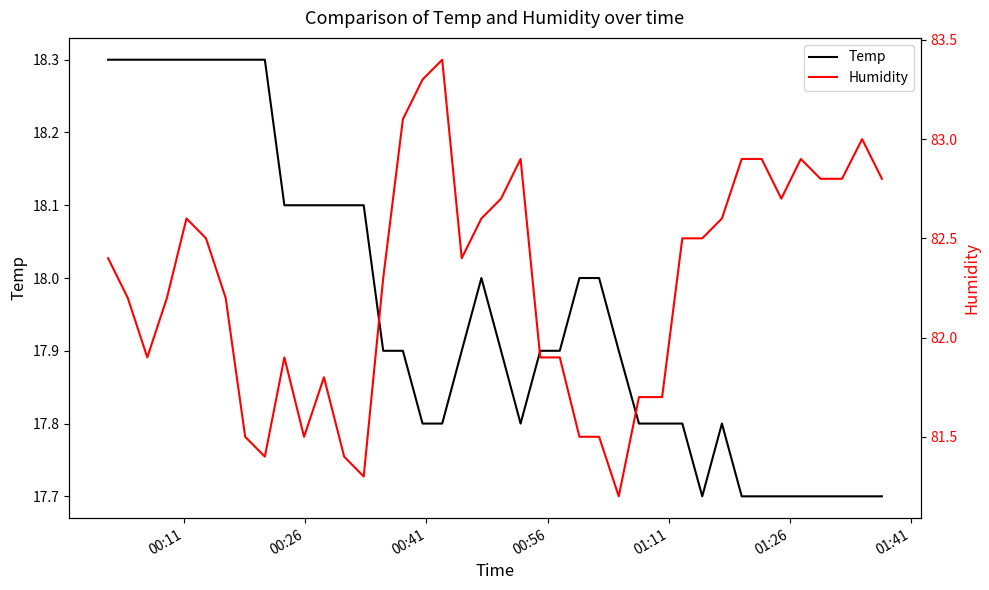

What is the minimum value for Temp?

17.7